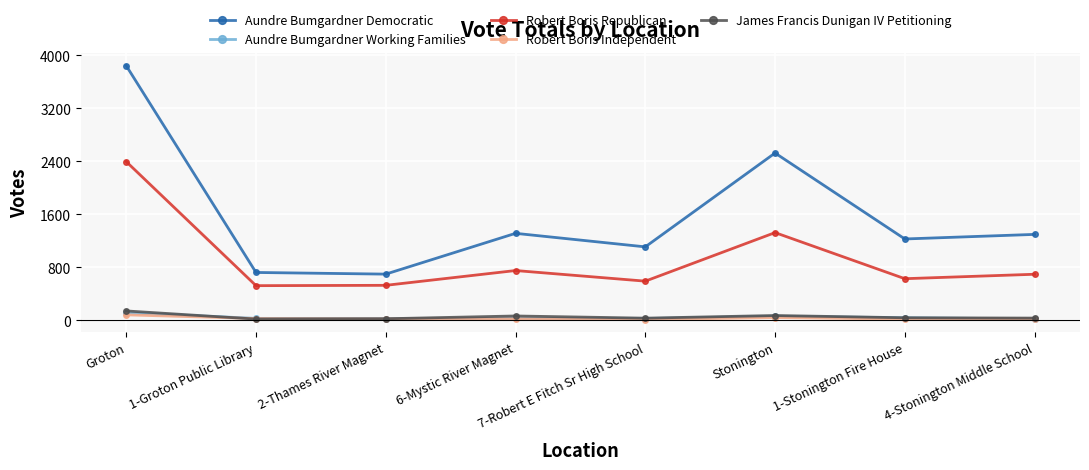

What is the lowest value of the Robert Boris Republican series?

523